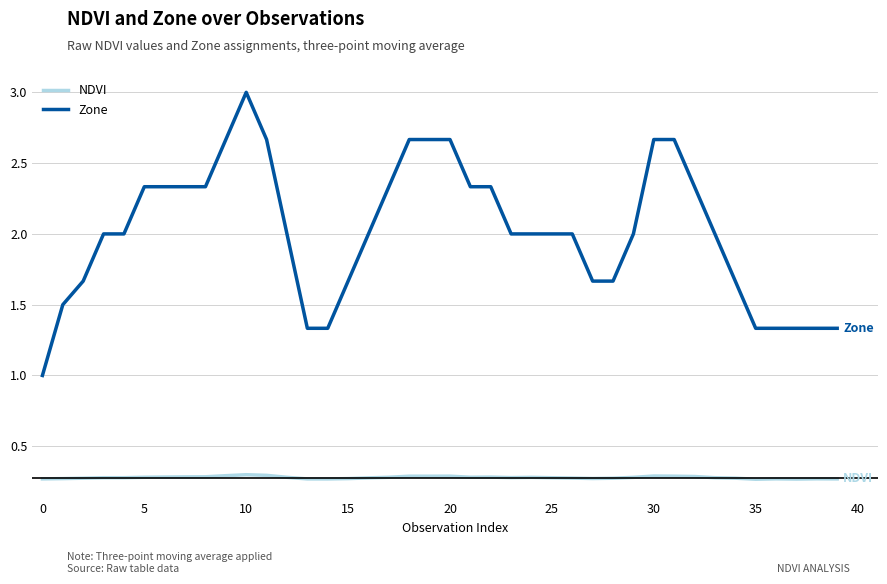

What is the maximum value for Zone?

3.0